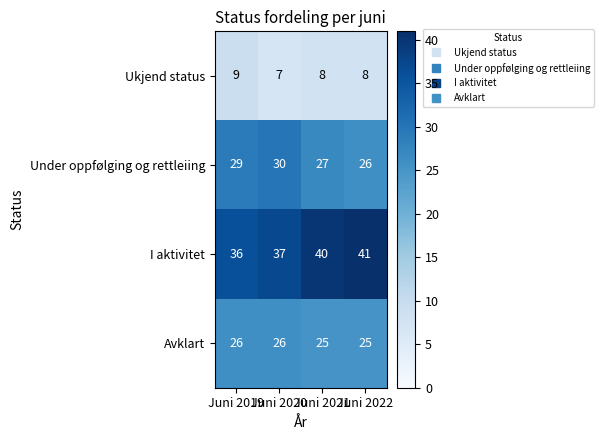

Rank the series by their maximum value, from highest to lowest.

I aktivitet, Under oppfølging og rettleiing, Avklart, Ukjend status